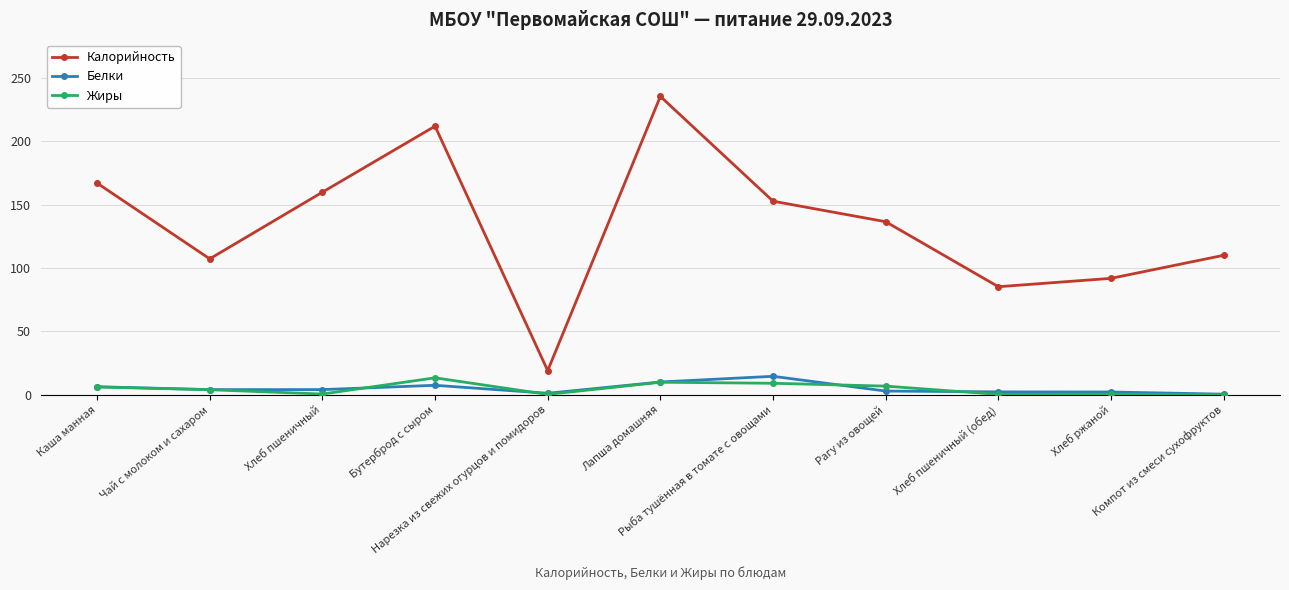

True or false: Белки has more than 1 points higher than both neighbors.

True